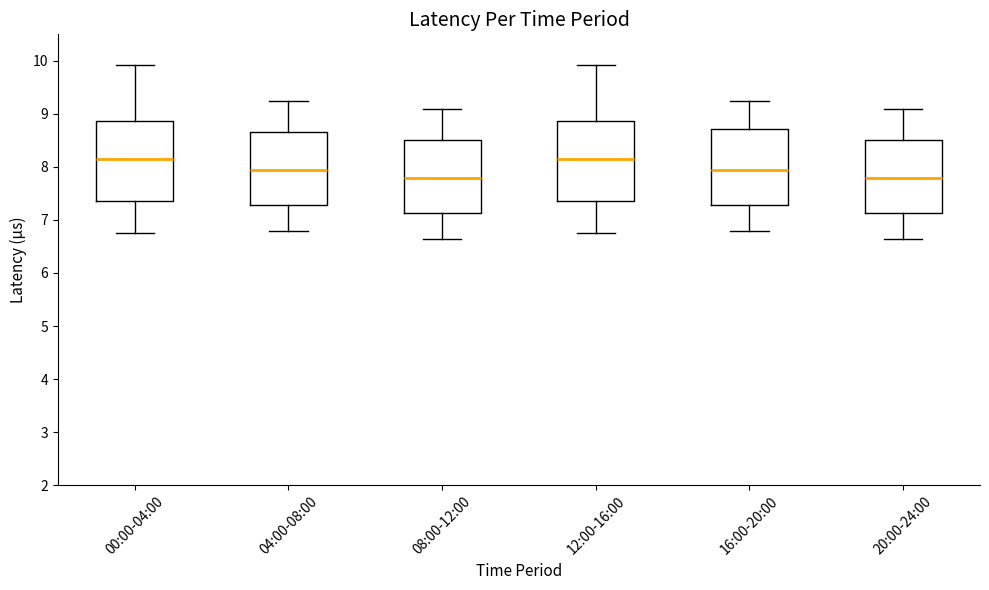

Where does the median line of the box for 00:00-04:00 sit on the y-axis? The values are not printed on the chart, so give them approximately, as read against the axis.

8.2